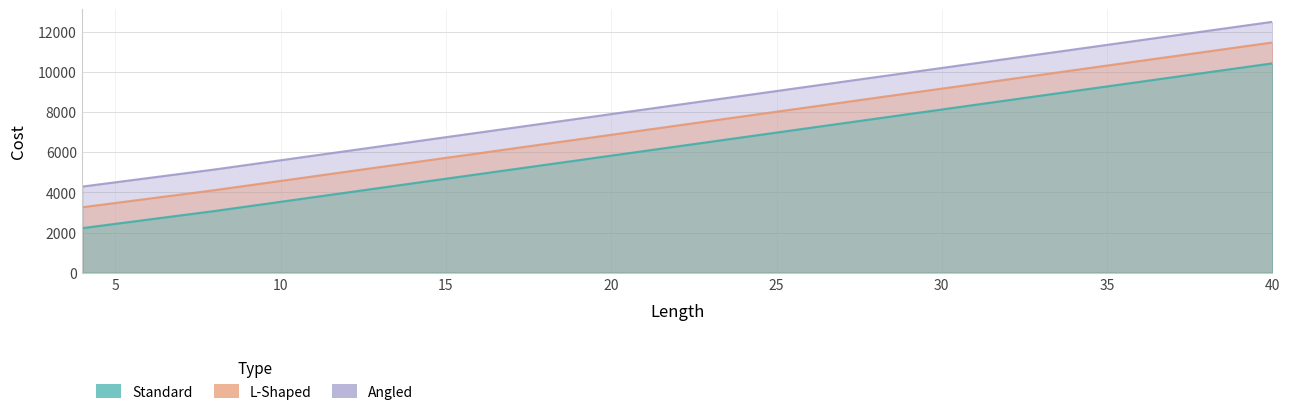

What are all the series names shown in the legend?

Standard, L-Shaped, Angled